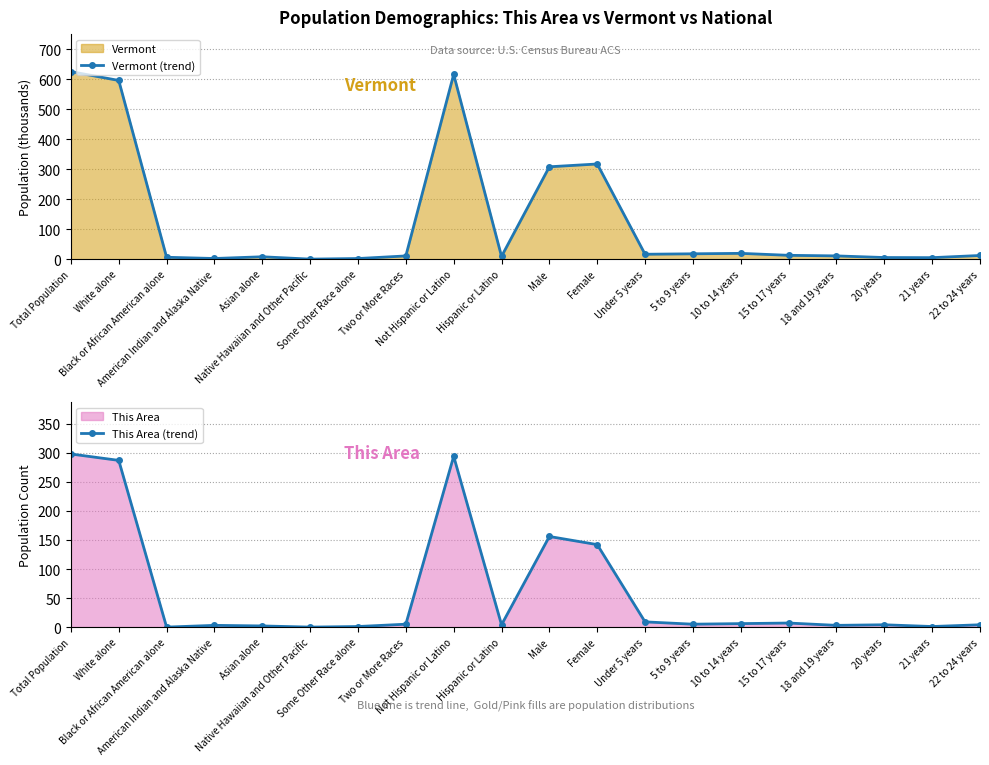

How many lines are shown in the chart?

2